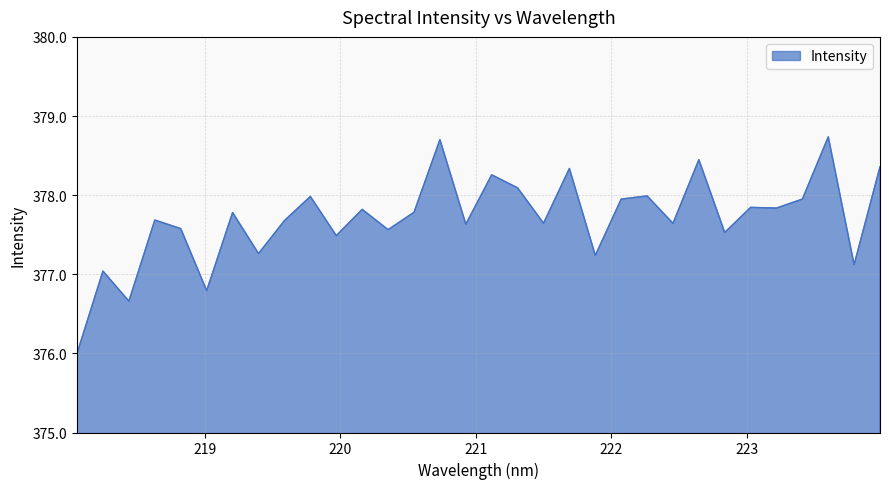

What is the minimum value shown in the chart?

376.0